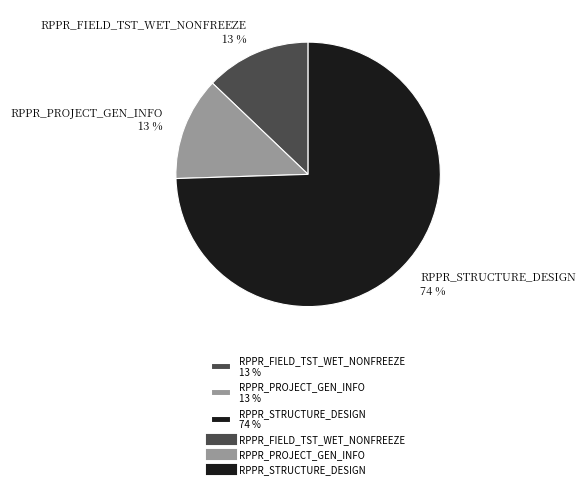

Count the number of slices in the pie.

3